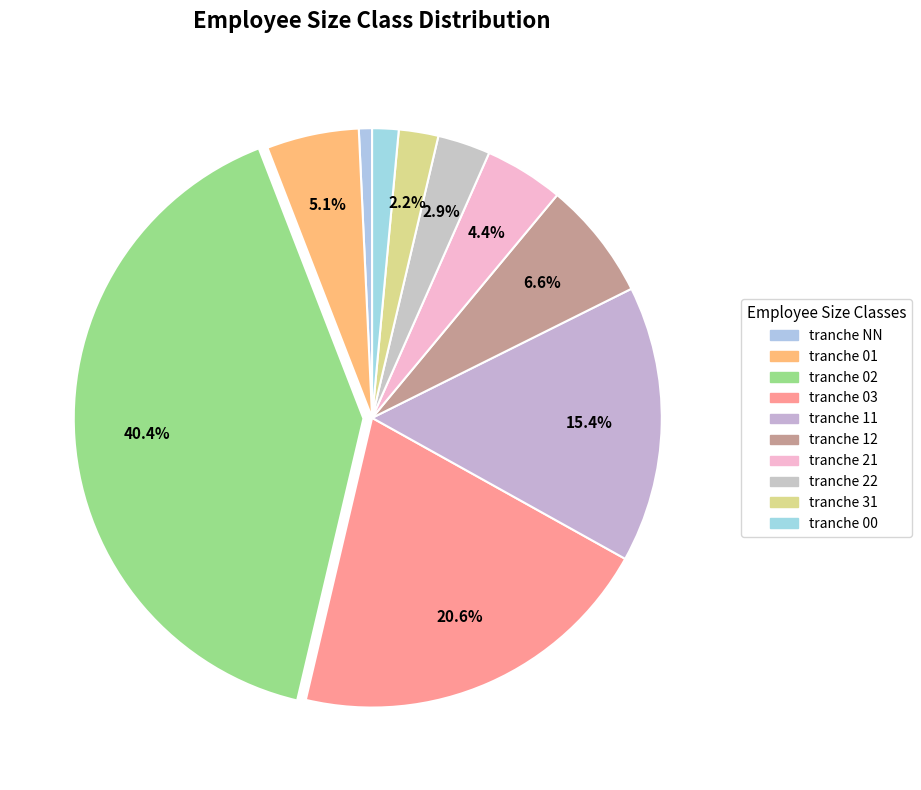

Which slice is the largest?

02